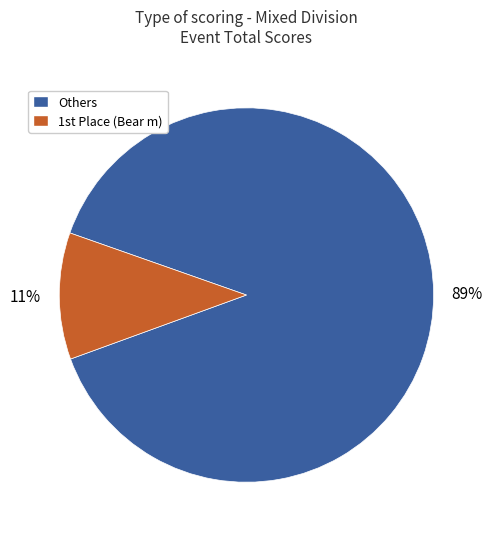

To the nearest percent, what portion does Others represent?

89%